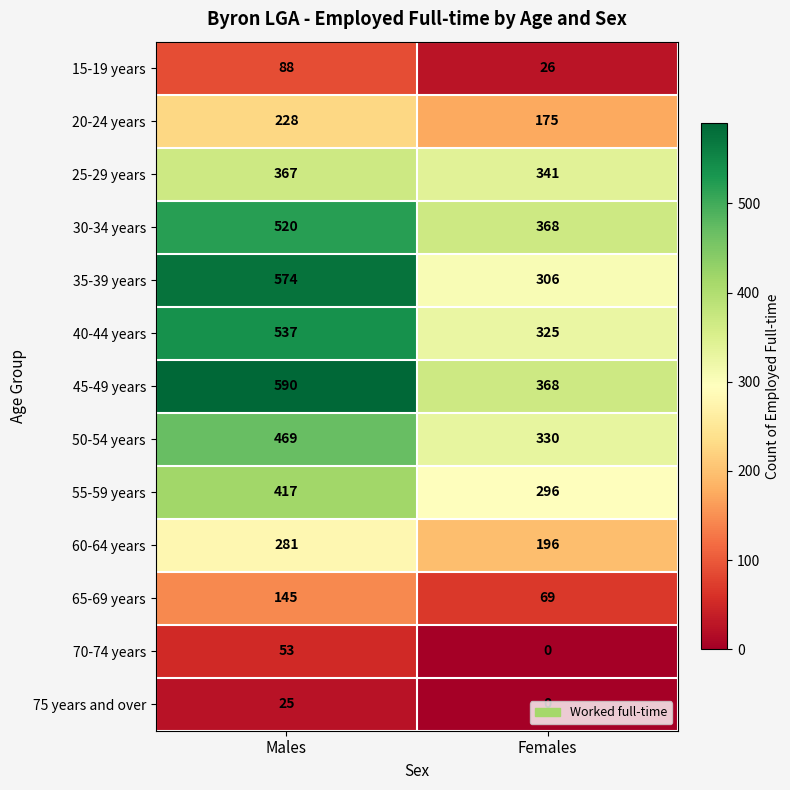

The value of 50-54 years at Females is 330. True or false?

True